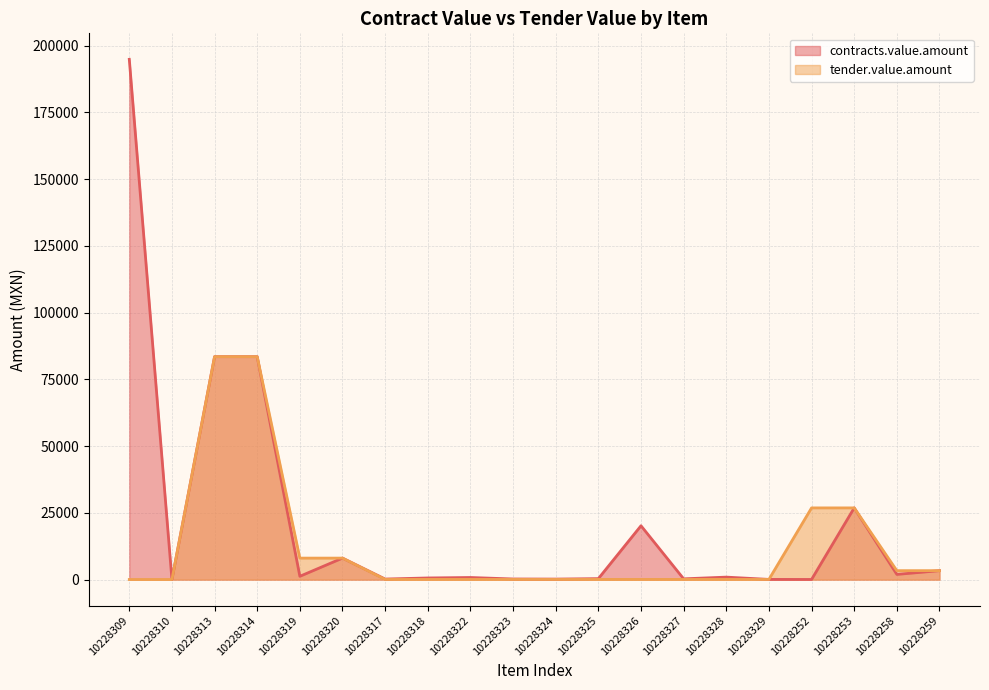

True or false: contracts.value.amount and tender.value.amount cross at least once.

False